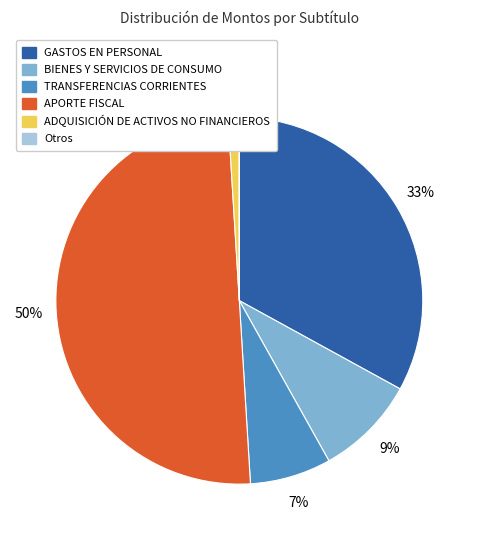

To the nearest percent, what is the average slice percentage?

17%